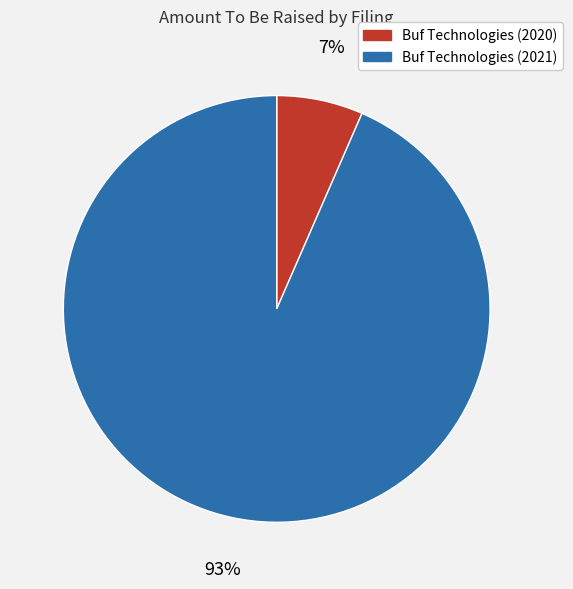

Rank the categories by value from lowest to highest.

Buf Technologies (2020), Buf Technologies (2021)